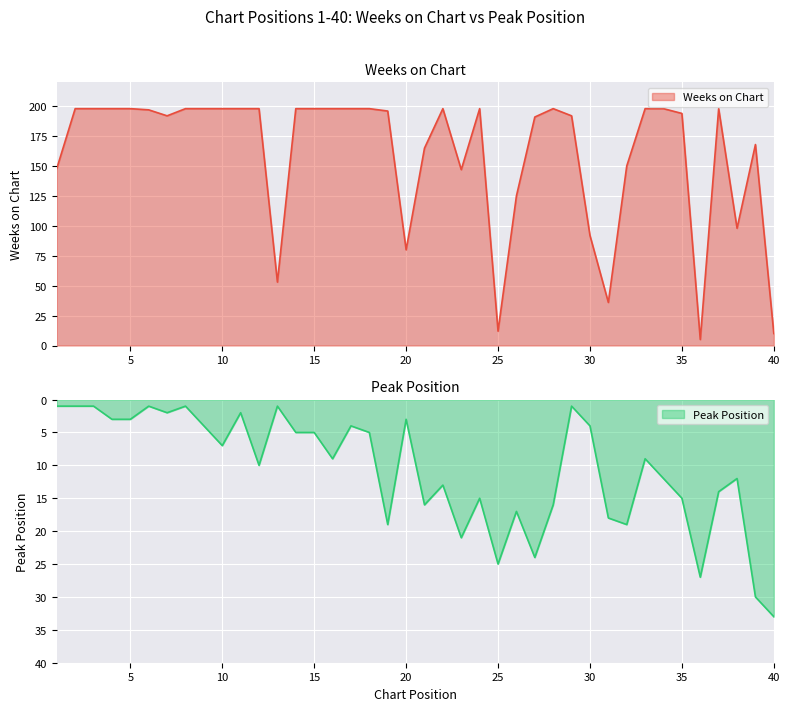

Which series has the largest range (max minus min)?

Weeks on Chart